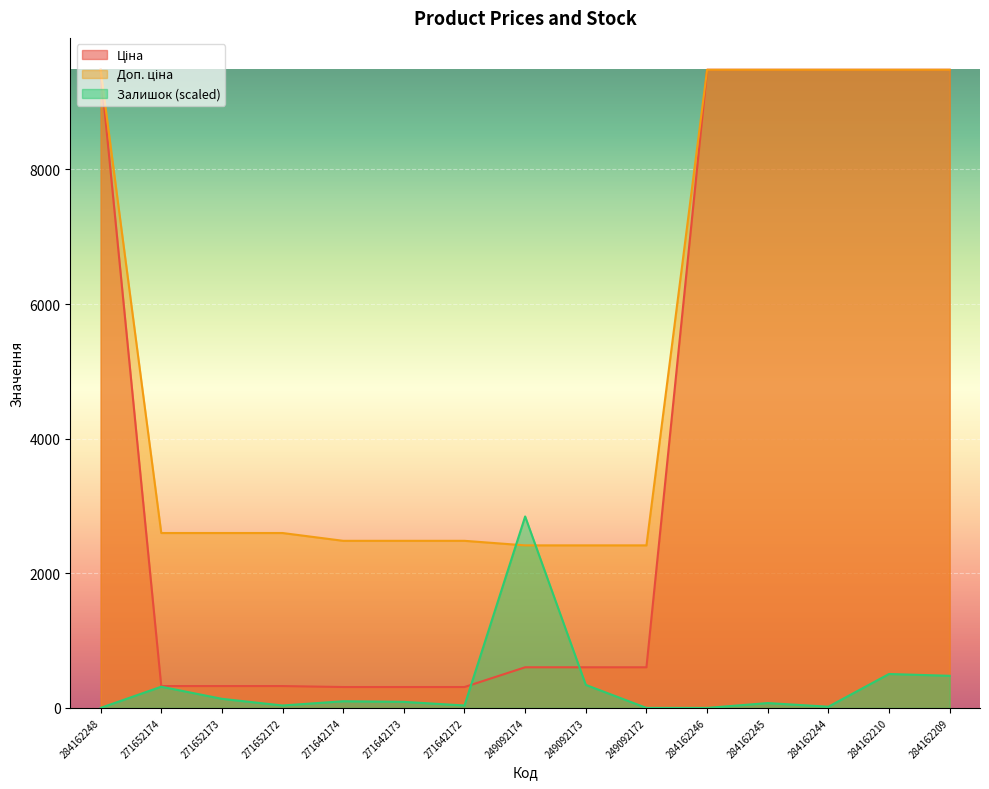

Which series has the widest spread of values?

Ціна